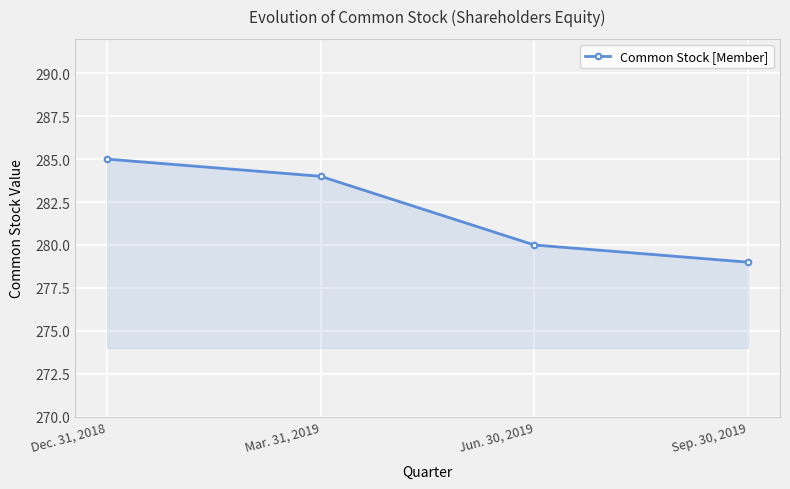

True or false: the data shows 279 at Sep. 30, 2019.

True